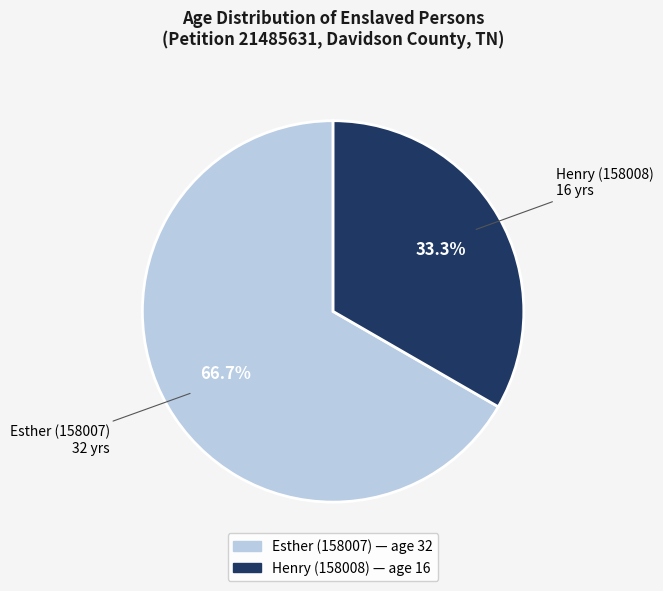

Which slice is the smallest?

Henry (158008)